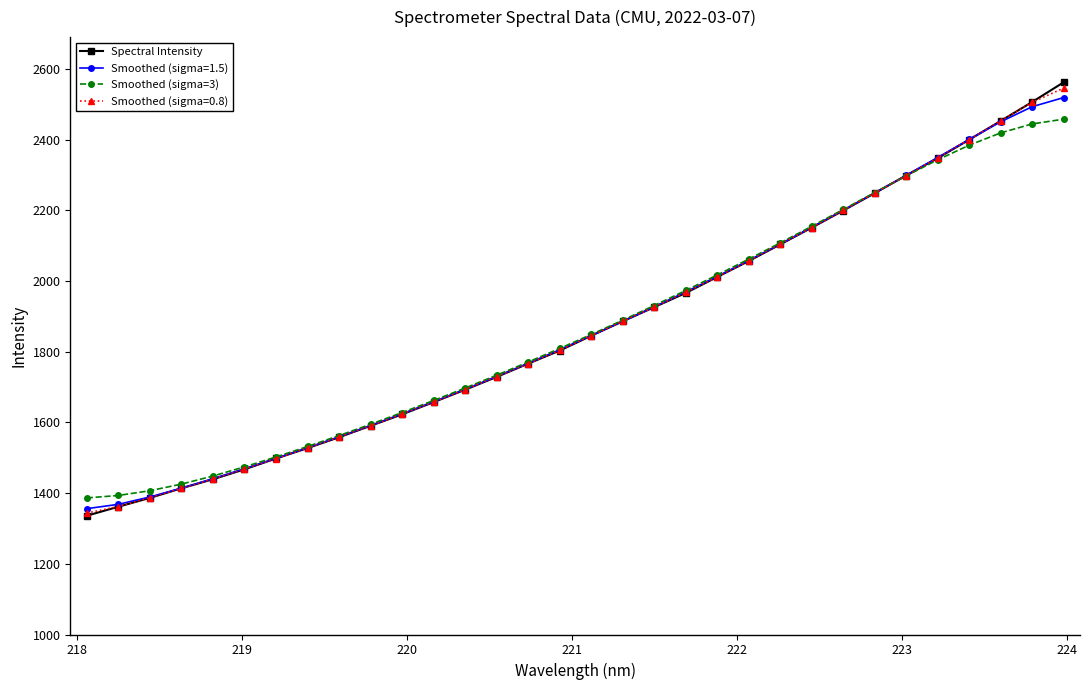

Which series has the largest range (max minus min)?

Spectral Intensity